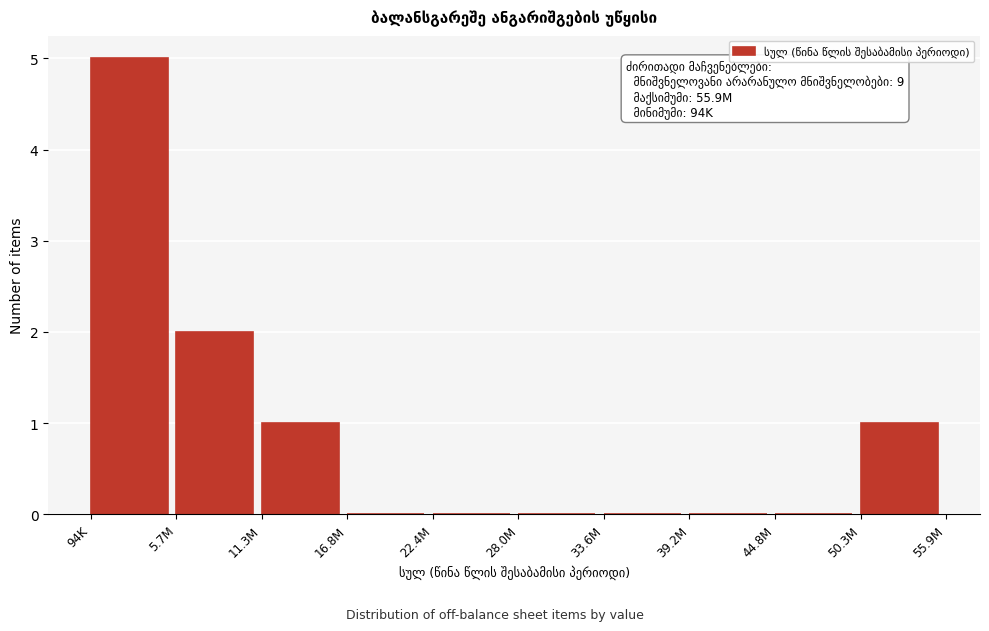

Reading left to right, transcribe all the data shown in this chart.

94K=5	5.7M=2	11.3M=1	16.8M=0	22.4M=0	28.0M=0	33.6M=0	39.2M=0	44.8M=0	50.3M=1